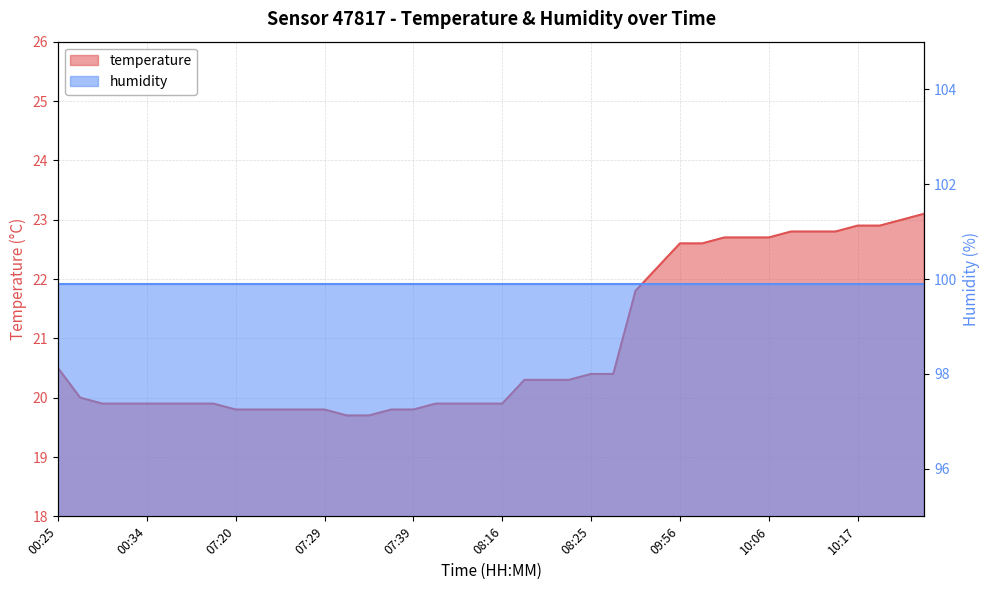

What is the maximum value shown in the chart?

23.1